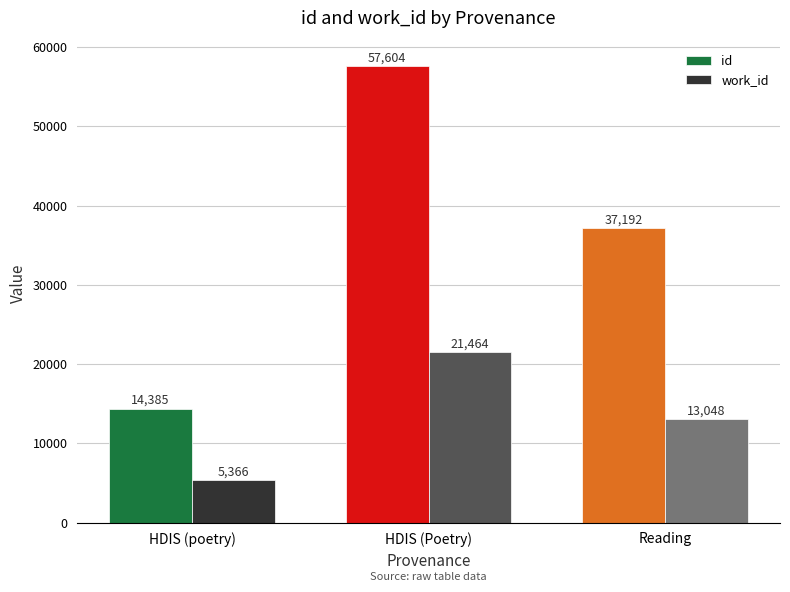

How many data points does each series have?

3